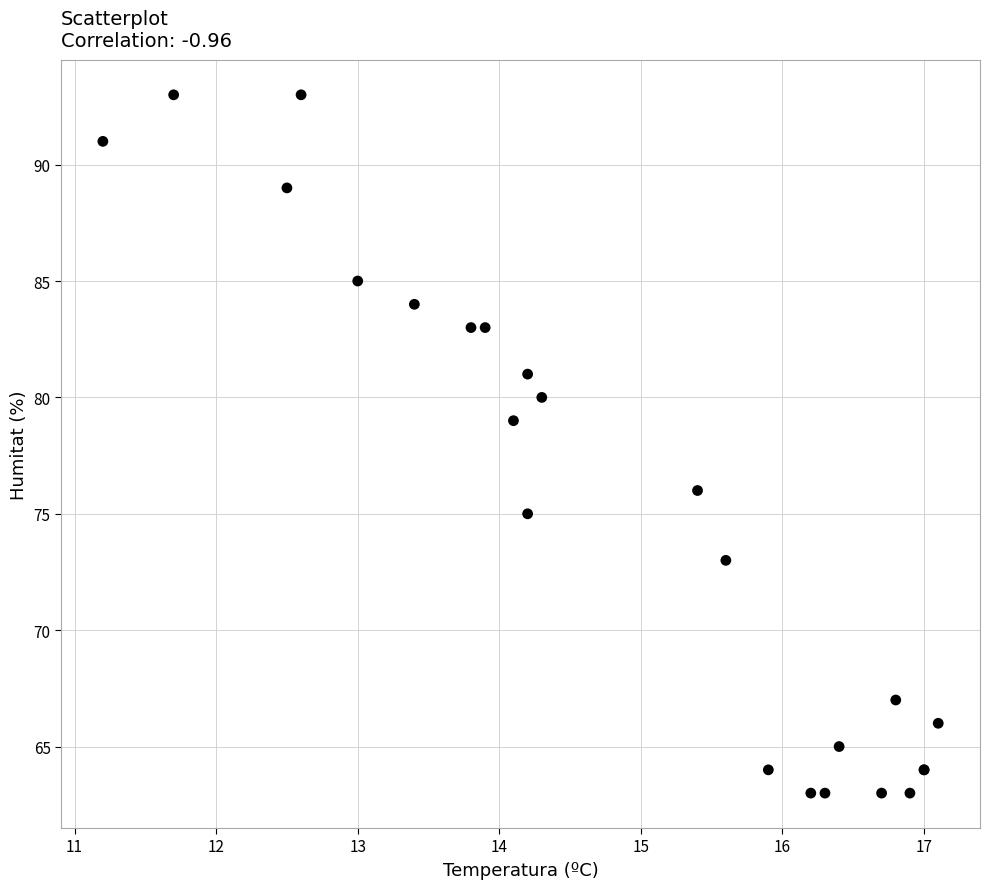

What Y value in the scatter plot is closest to 78?

79